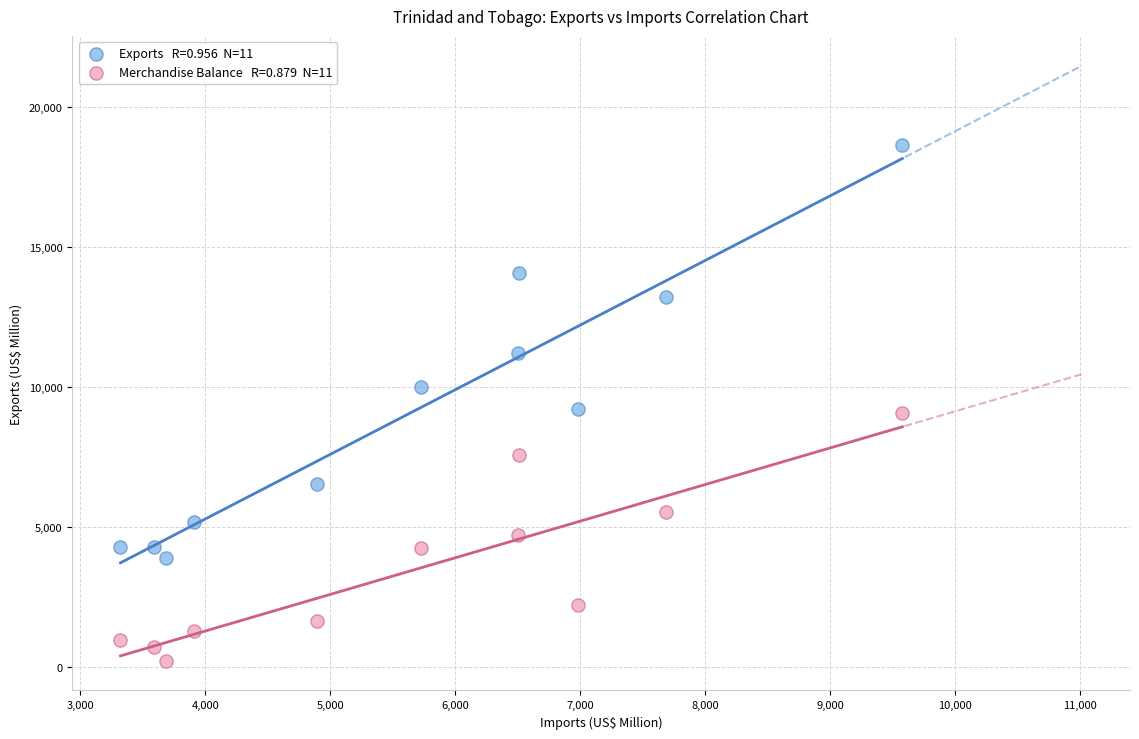

Across all data points, what is the range of X values (max minus min)?

6255.2